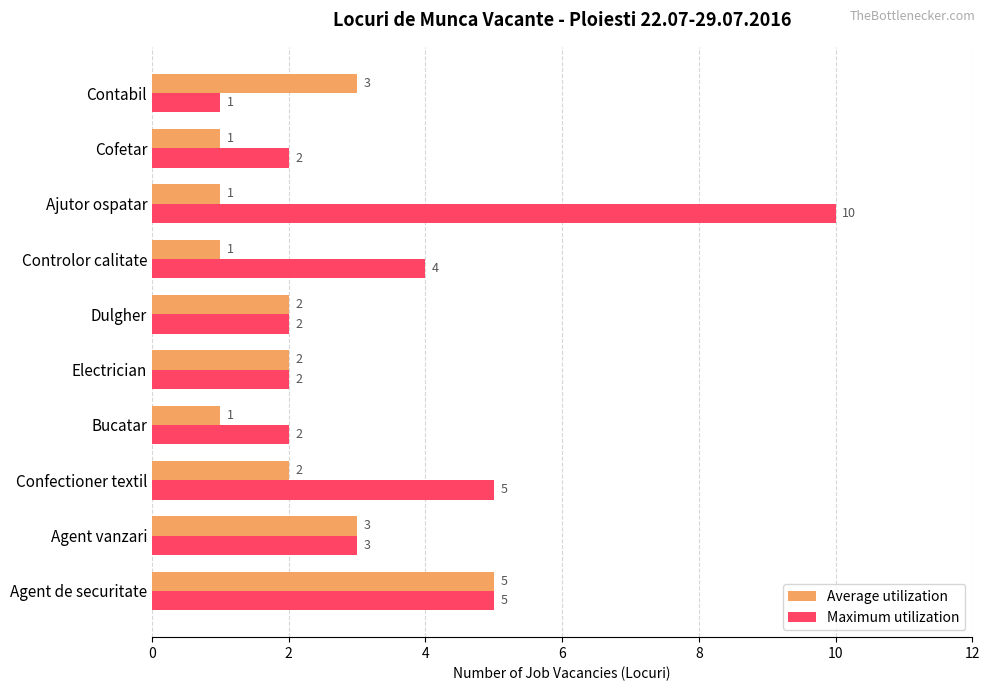

How many Maximum utilization values are between 2 and 5?

8